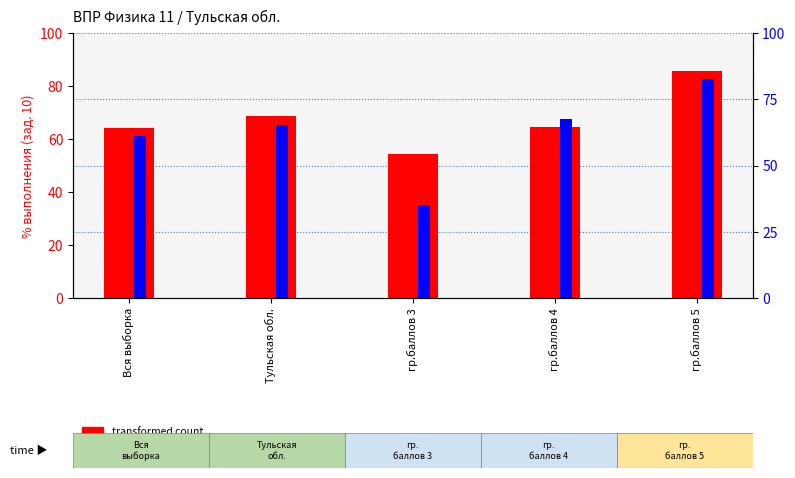

Between Тульская обл. and гр.баллов 4, which series saw the biggest shift?

transformed count